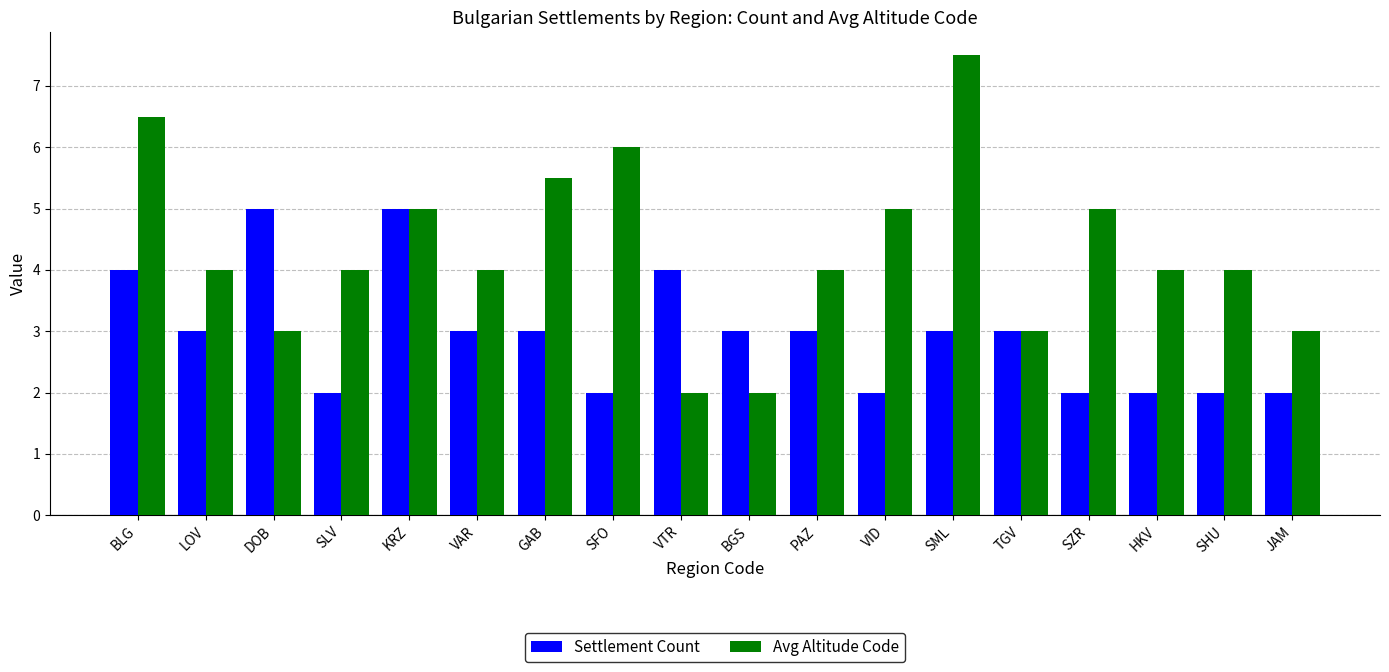

Rank the series by their average value, from highest to lowest.

Avg Altitude Code, Settlement Count